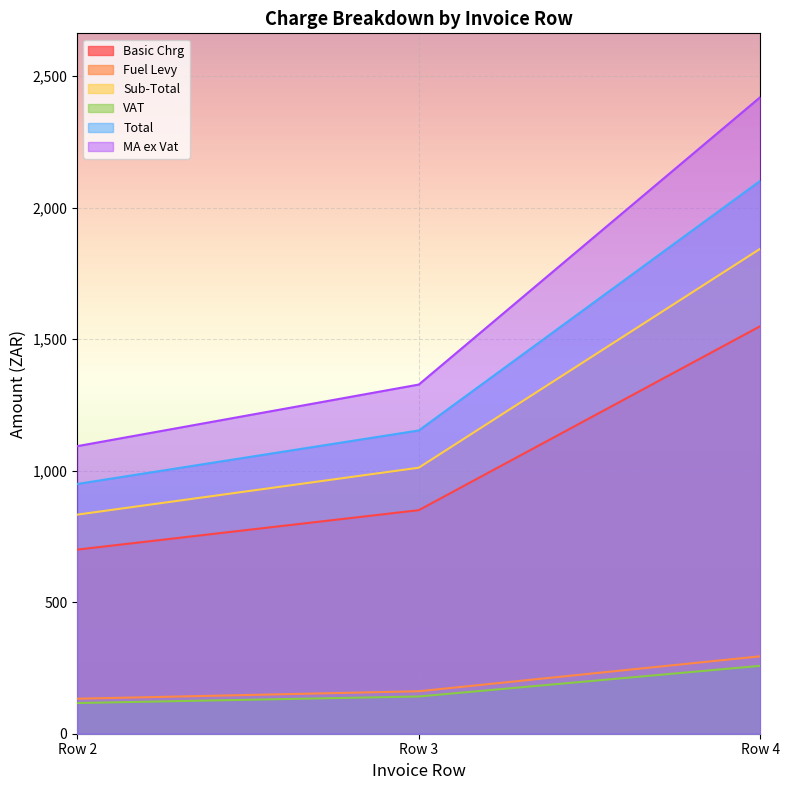

Which series has the largest range (max minus min)?

MA ex Vat